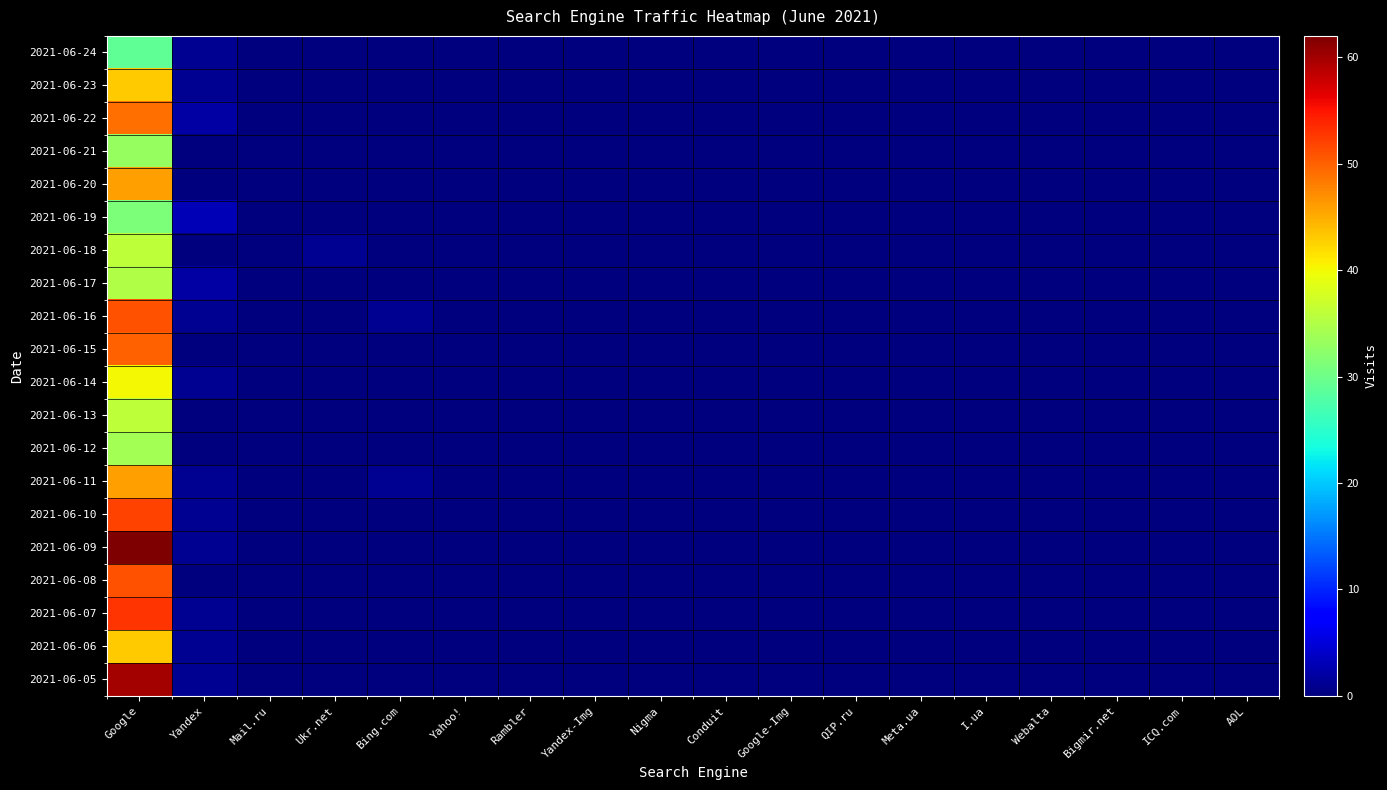

Reading left to right, extract all data points from this chart.

2021-06-24: Google=29	Yandex=1	Mail.ru=0	Ukr.net=0	Bing.com=0	Yahoo!=0	Rambler=0	Yandex-Img=0	Nigma=0	Conduit=0	Google-Img=0	QIP.ru=0	Meta.ua=0	I.ua=0	Webalta=0	Bigmir.net=0	ICQ.com=0	AOL=0
2021-06-23: Google=43	Yandex=1	Mail.ru=0	Ukr.net=0	Bing.com=0	Yahoo!=0	Rambler=0	Yandex-Img=0	Nigma=0	Conduit=0	Google-Img=0	QIP.ru=0	Meta.ua=0	I.ua=0	Webalta=0	Bigmir.net=0	ICQ.com=0	AOL=0
2021-06-22: Google=49	Yandex=2	Mail.ru=0	Ukr.net=0	Bing.com=0	Yahoo!=0	Rambler=0	Yandex-Img=0	Nigma=0	Conduit=0	Google-Img=0	QIP.ru=0	Meta.ua=0	I.ua=0	Webalta=0	Bigmir.net=0	ICQ.com=0	AOL=0
2021-06-21: Google=33	Yandex=0	Mail.ru=0	Ukr.net=0	Bing.com=0	Yahoo!=0	Rambler=0	Yandex-Img=0	Nigma=0	Conduit=0	Google-Img=0	QIP.ru=0	Meta.ua=0	I.ua=0	Webalta=0	Bigmir.net=0	ICQ.com=0	AOL=0
2021-06-20: Google=46	Yandex=0	Mail.ru=0	Ukr.net=0	Bing.com=0	Yahoo!=0	Rambler=0	Yandex-Img=0	Nigma=0	Conduit=0	Google-Img=0	QIP.ru=0	Meta.ua=0	I.ua=0	Webalta=0	Bigmir.net=0	ICQ.com=0	AOL=0
2021-06-19: Google=31	Yandex=3	Mail.ru=0	Ukr.net=0	Bing.com=0	Yahoo!=0	Rambler=0	Yandex-Img=0	Nigma=0	Conduit=0	Google-Img=0	QIP.ru=0	Meta.ua=0	I.ua=0	Webalta=0	Bigmir.net=0	ICQ.com=0	AOL=0
2021-06-18: Google=36	Yandex=0	Mail.ru=0	Ukr.net=1	Bing.com=0	Yahoo!=0	Rambler=0	Yandex-Img=0	Nigma=0	Conduit=0	Google-Img=0	QIP.ru=0	Meta.ua=0	I.ua=0	Webalta=0	Bigmir.net=0	ICQ.com=0	AOL=0
2021-06-17: Google=35	Yandex=2	Mail.ru=0	Ukr.net=0	Bing.com=0	Yahoo!=0	Rambler=0	Yandex-Img=0	Nigma=0	Conduit=0	Google-Img=0	QIP.ru=0	Meta.ua=0	I.ua=0	Webalta=0	Bigmir.net=0	ICQ.com=0	AOL=0
2021-06-16: Google=51	Yandex=1	Mail.ru=0	Ukr.net=0	Bing.com=1	Yahoo!=0	Rambler=0	Yandex-Img=0	Nigma=0	Conduit=0	Google-Img=0	QIP.ru=0	Meta.ua=0	I.ua=0	Webalta=0	Bigmir.net=0	ICQ.com=0	AOL=0
2021-06-15: Google=50	Yandex=0	Mail.ru=0	Ukr.net=0	Bing.com=0	Yahoo!=0	Rambler=0	Yandex-Img=0	Nigma=0	Conduit=0	Google-Img=0	QIP.ru=0	Meta.ua=0	I.ua=0	Webalta=0	Bigmir.net=0	ICQ.com=0	AOL=0
2021-06-14: Google=40	Yandex=1	Mail.ru=0	Ukr.net=0	Bing.com=0	Yahoo!=0	Rambler=0	Yandex-Img=0	Nigma=0	Conduit=0	Google-Img=0	QIP.ru=0	Meta.ua=0	I.ua=0	Webalta=0	Bigmir.net=0	ICQ.com=0	AOL=0
2021-06-13: Google=36	Yandex=0	Mail.ru=0	Ukr.net=0	Bing.com=0	Yahoo!=0	Rambler=0	Yandex-Img=0	Nigma=0	Conduit=0	Google-Img=0	QIP.ru=0	Meta.ua=0	I.ua=0	Webalta=0	Bigmir.net=0	ICQ.com=0	AOL=0
2021-06-12: Google=34	Yandex=0	Mail.ru=0	Ukr.net=0	Bing.com=0	Yahoo!=0	Rambler=0	Yandex-Img=0	Nigma=0	Conduit=0	Google-Img=0	QIP.ru=0	Meta.ua=0	I.ua=0	Webalta=0	Bigmir.net=0	ICQ.com=0	AOL=0
2021-06-11: Google=46	Yandex=1	Mail.ru=0	Ukr.net=0	Bing.com=1	Yahoo!=0	Rambler=0	Yandex-Img=0	Nigma=0	Conduit=0	Google-Img=0	QIP.ru=0	Meta.ua=0	I.ua=0	Webalta=0	Bigmir.net=0	ICQ.com=0	AOL=0
2021-06-10: Google=52	Yandex=1	Mail.ru=0	Ukr.net=0	Bing.com=0	Yahoo!=0	Rambler=0	Yandex-Img=0	Nigma=0	Conduit=0	Google-Img=0	QIP.ru=0	Meta.ua=0	I.ua=0	Webalta=0	Bigmir.net=0	ICQ.com=0	AOL=0
2021-06-09: Google=62	Yandex=1	Mail.ru=0	Ukr.net=0	Bing.com=0	Yahoo!=0	Rambler=0	Yandex-Img=0	Nigma=0	Conduit=0	Google-Img=0	QIP.ru=0	Meta.ua=0	I.ua=0	Webalta=0	Bigmir.net=0	ICQ.com=0	AOL=0
2021-06-08: Google=51	Yandex=0	Mail.ru=0	Ukr.net=0	Bing.com=0	Yahoo!=0	Rambler=0	Yandex-Img=0	Nigma=0	Conduit=0	Google-Img=0	QIP.ru=0	Meta.ua=0	I.ua=0	Webalta=0	Bigmir.net=0	ICQ.com=0	AOL=0
2021-06-07: Google=53	Yandex=1	Mail.ru=0	Ukr.net=0	Bing.com=0	Yahoo!=0	Rambler=0	Yandex-Img=0	Nigma=0	Conduit=0	Google-Img=0	QIP.ru=0	Meta.ua=0	I.ua=0	Webalta=0	Bigmir.net=0	ICQ.com=0	AOL=0
2021-06-06: Google=43	Yandex=1	Mail.ru=0	Ukr.net=0	Bing.com=0	Yahoo!=0	Rambler=0	Yandex-Img=0	Nigma=0	Conduit=0	Google-Img=0	QIP.ru=0	Meta.ua=0	I.ua=0	Webalta=0	Bigmir.net=0	ICQ.com=0	AOL=0
2021-06-05: Google=60	Yandex=1	Mail.ru=0	Ukr.net=0	Bing.com=0	Yahoo!=0	Rambler=0	Yandex-Img=0	Nigma=0	Conduit=0	Google-Img=0	QIP.ru=0	Meta.ua=0	I.ua=0	Webalta=0	Bigmir.net=0	ICQ.com=0	AOL=0